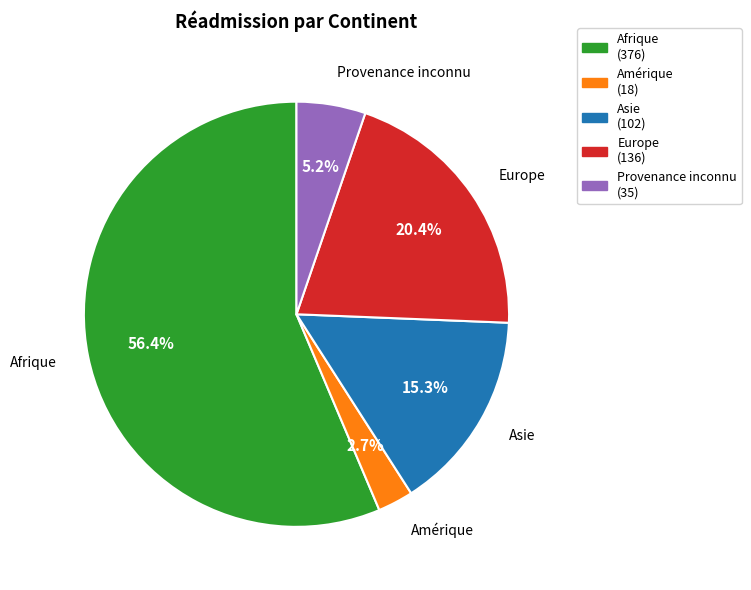

Which has a higher value, Asie or Afrique?

Afrique